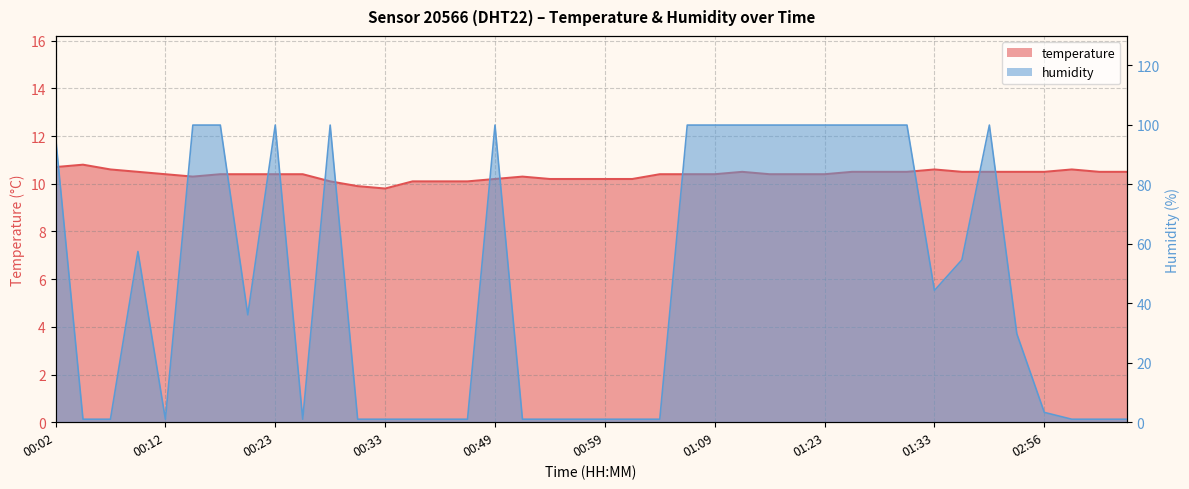

Which has a higher value, 01:33 or 01:15?

01:33